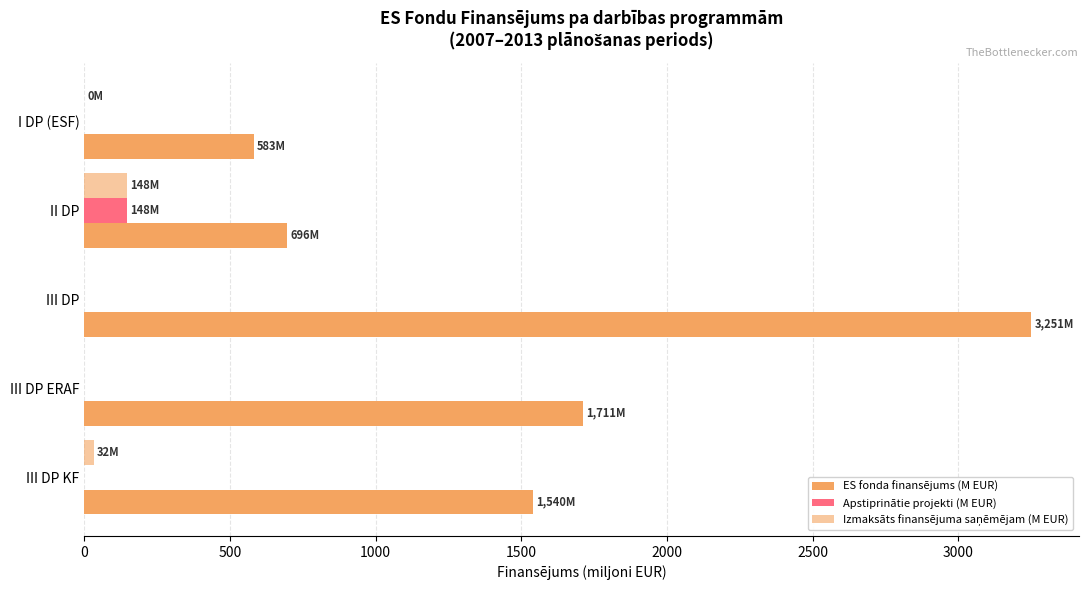

How many data points in Apstiprinātie projekti (M EUR) are above 0?

1